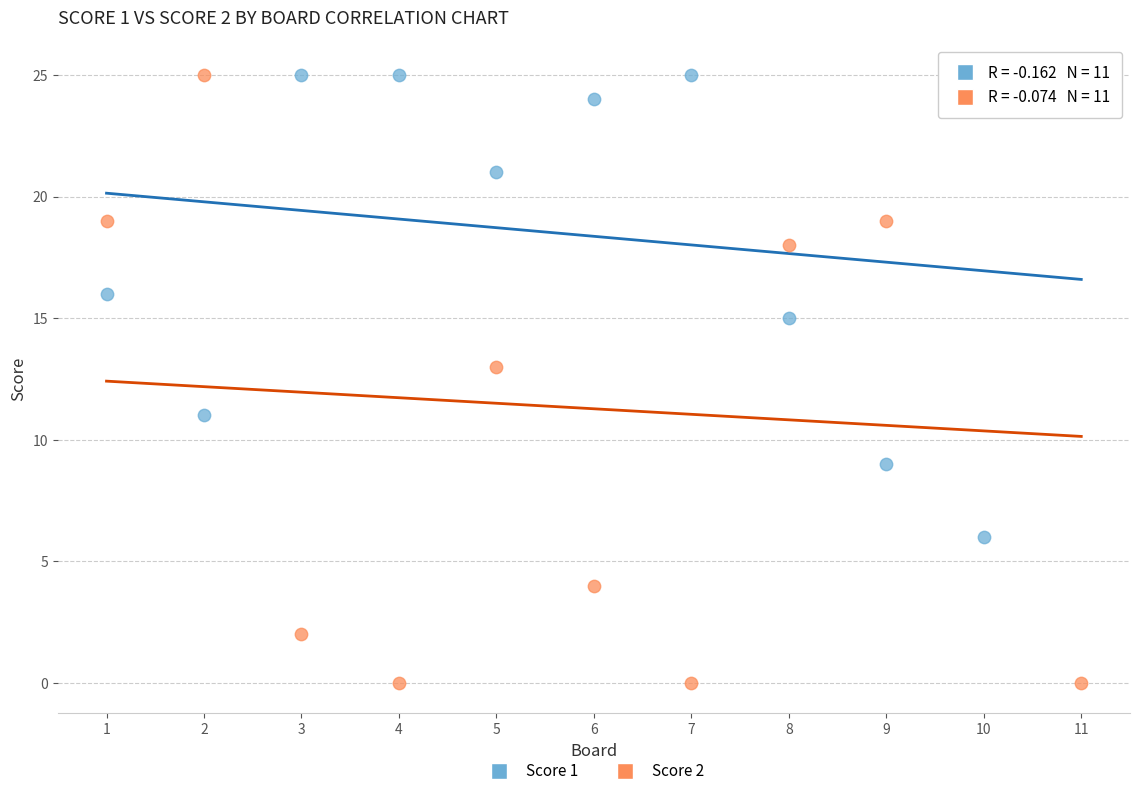

Across all data points, what is the range of Y values (max minus min)?

25